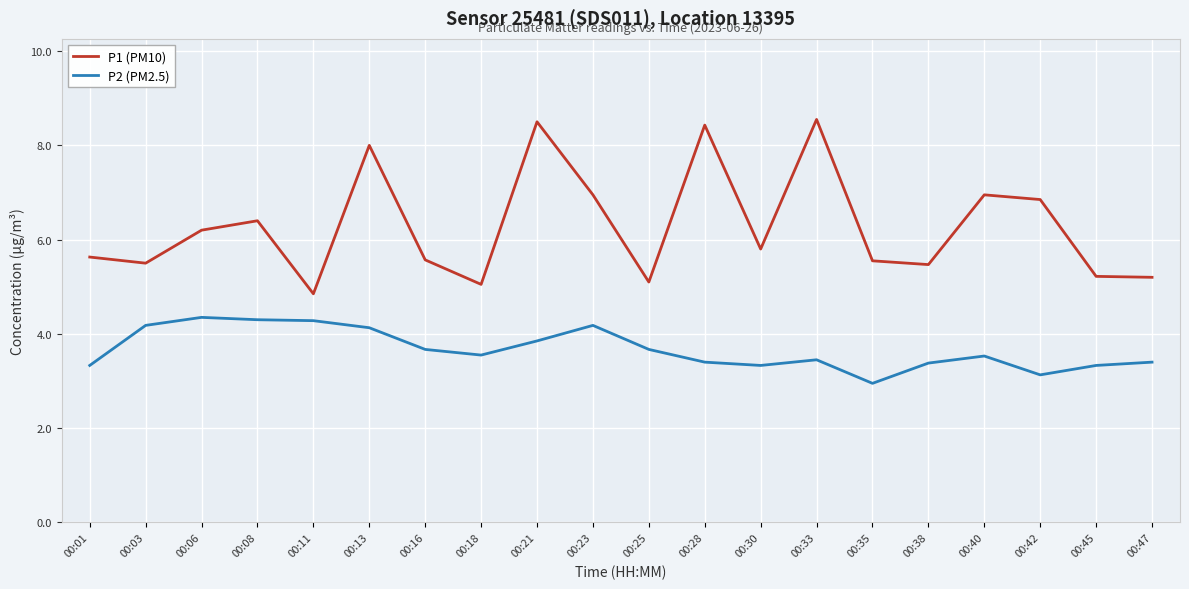

Is it true that P2 (PM2.5) equals 3.4 at 00:28?

True